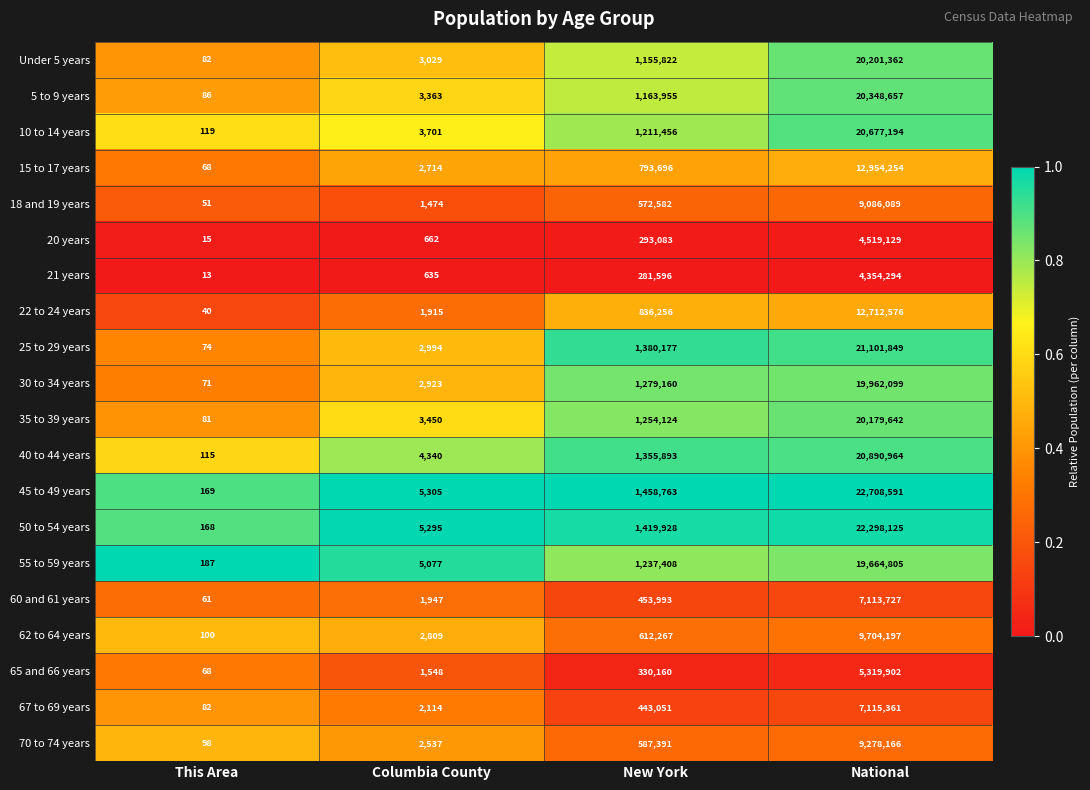

Which series changed the most between This Area and New York?

45 to 49 years